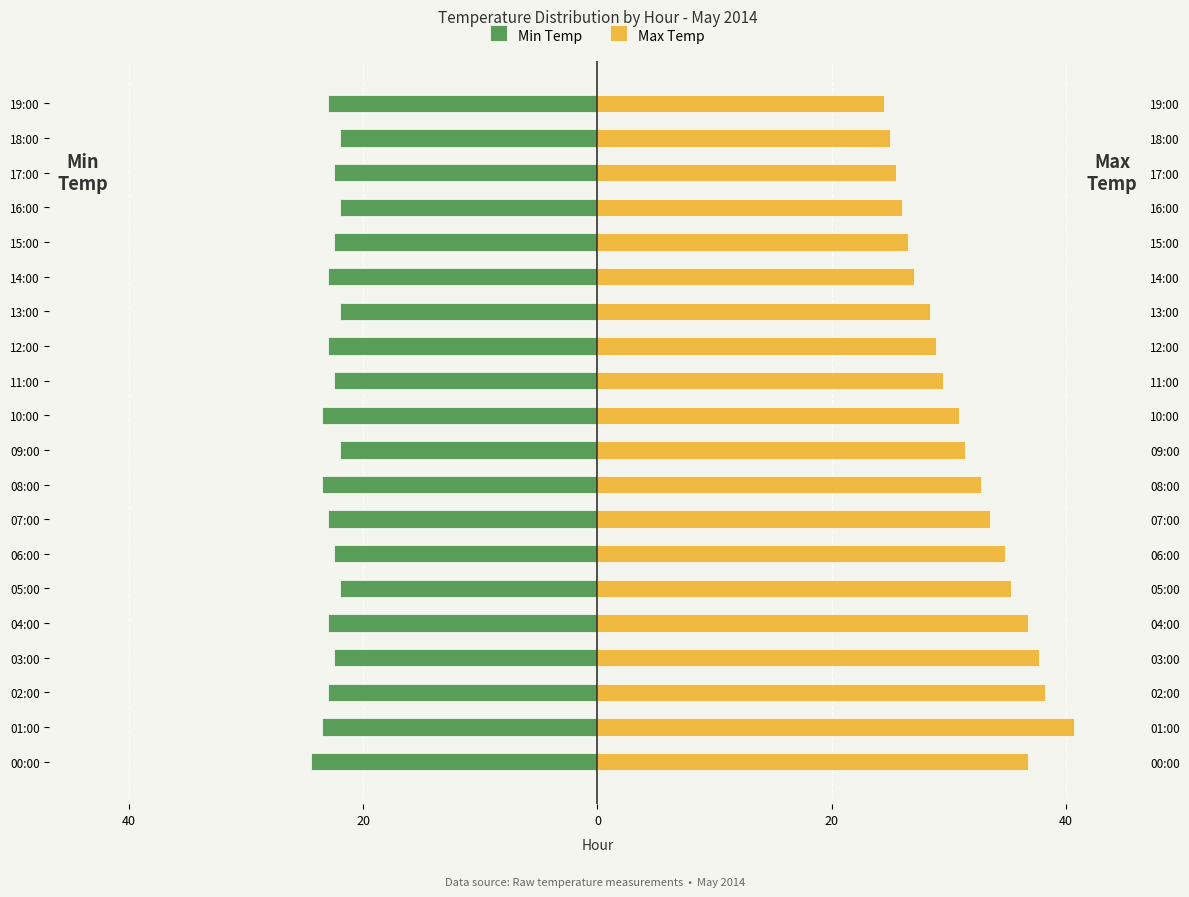

What is the label of the 7th bar from the right?

13:00